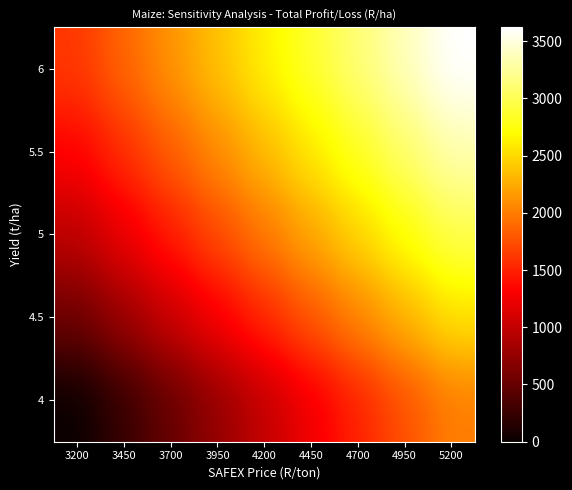

Which label corresponds to the smallest value in the chart?

3200